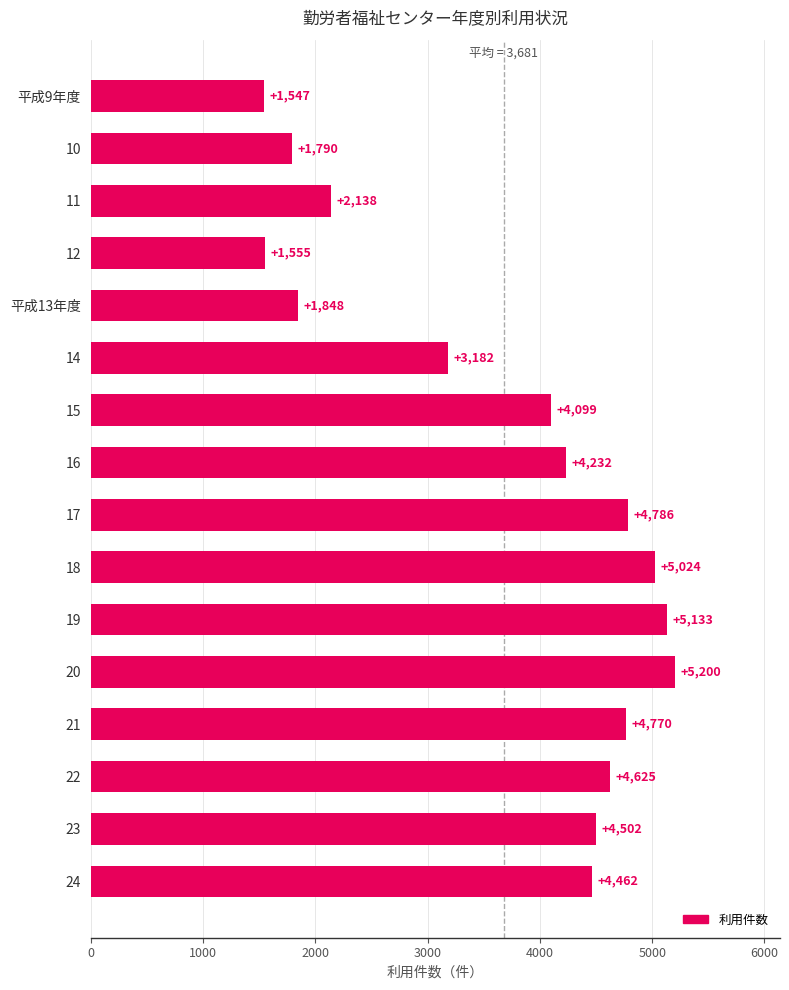

Does the chart contain stacked bars?

No